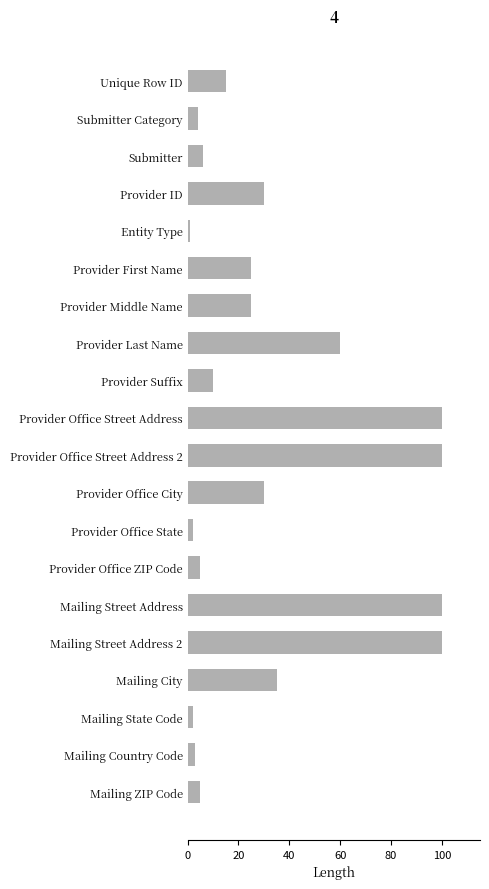

Where is the data nearest to the value 50?

Provider Last Name